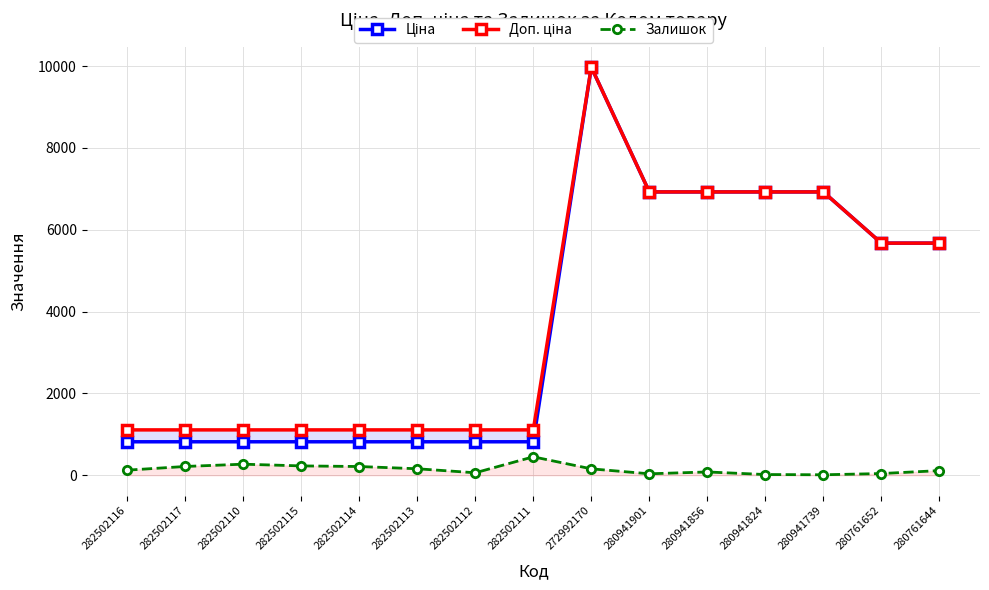

Which category has the lowest value in the Доп. ціна series?

282502116